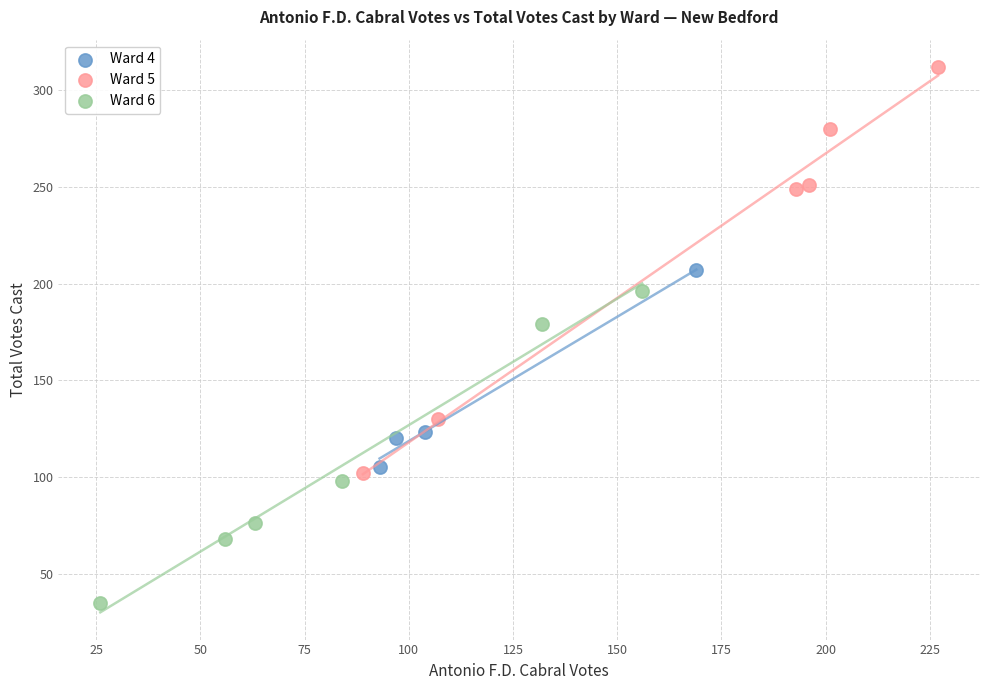

What are all the series names shown in the legend?

Ward 4, Ward 5, Ward 6